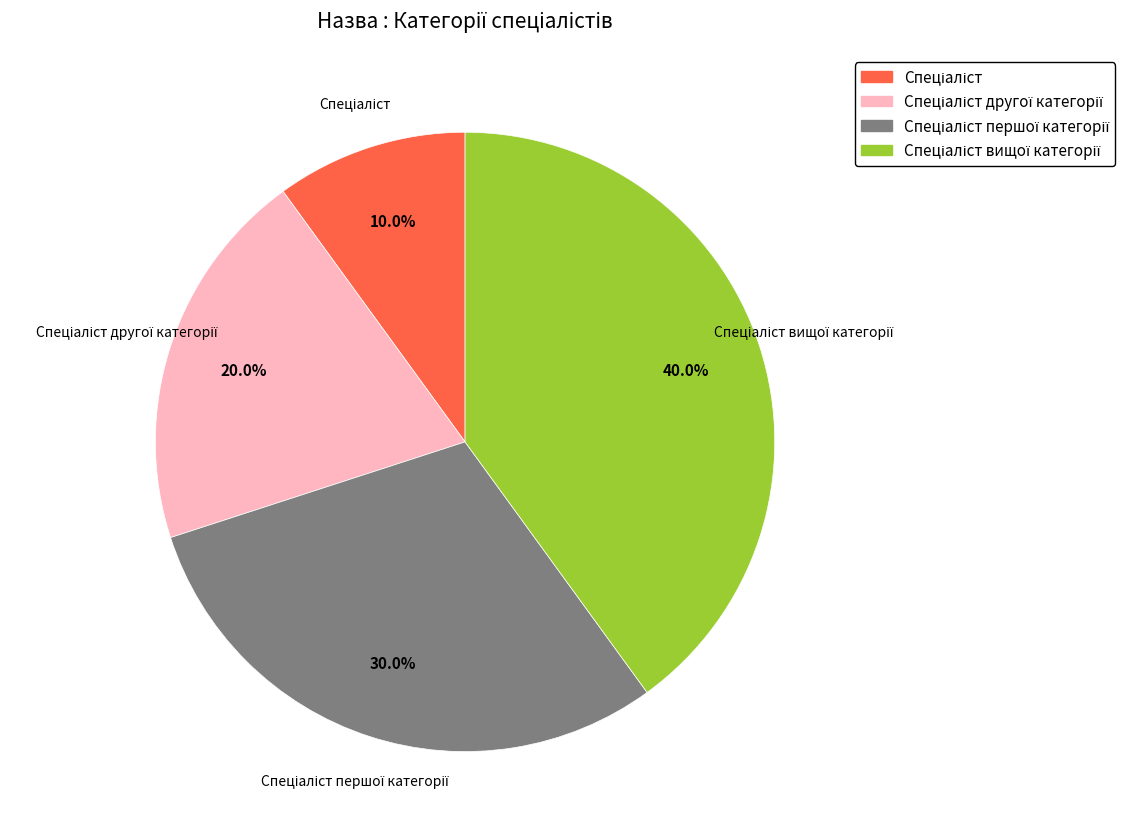

Is there any slice that represents more than half of the pie?

No